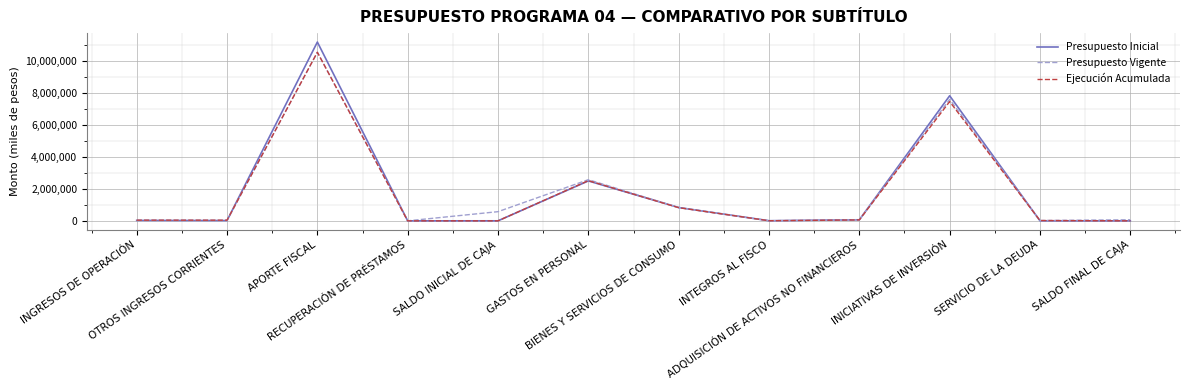

Which series has the widest spread of values?

Presupuesto Inicial